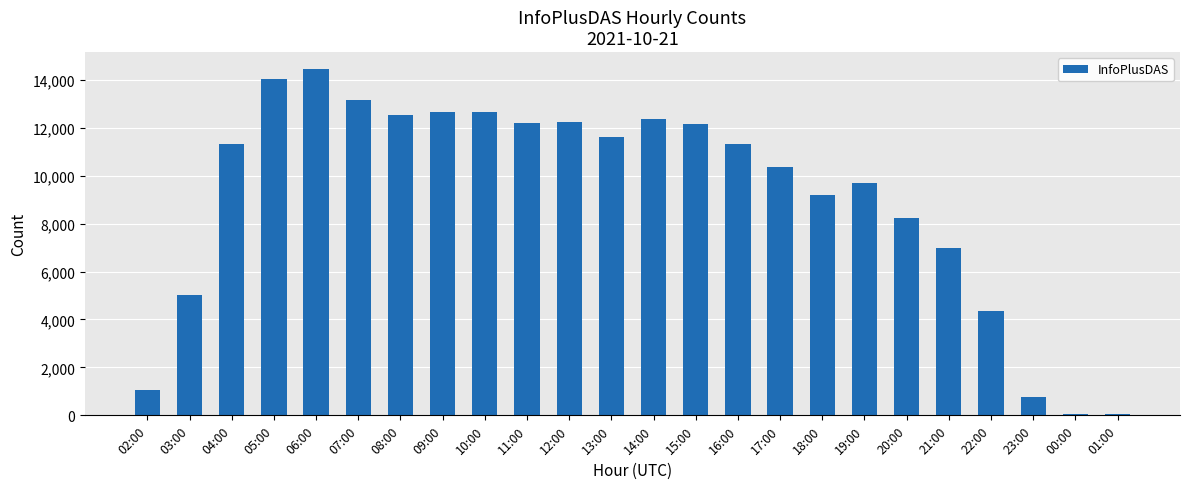

What is the change in value from 13:00 to 23:00?

-10832